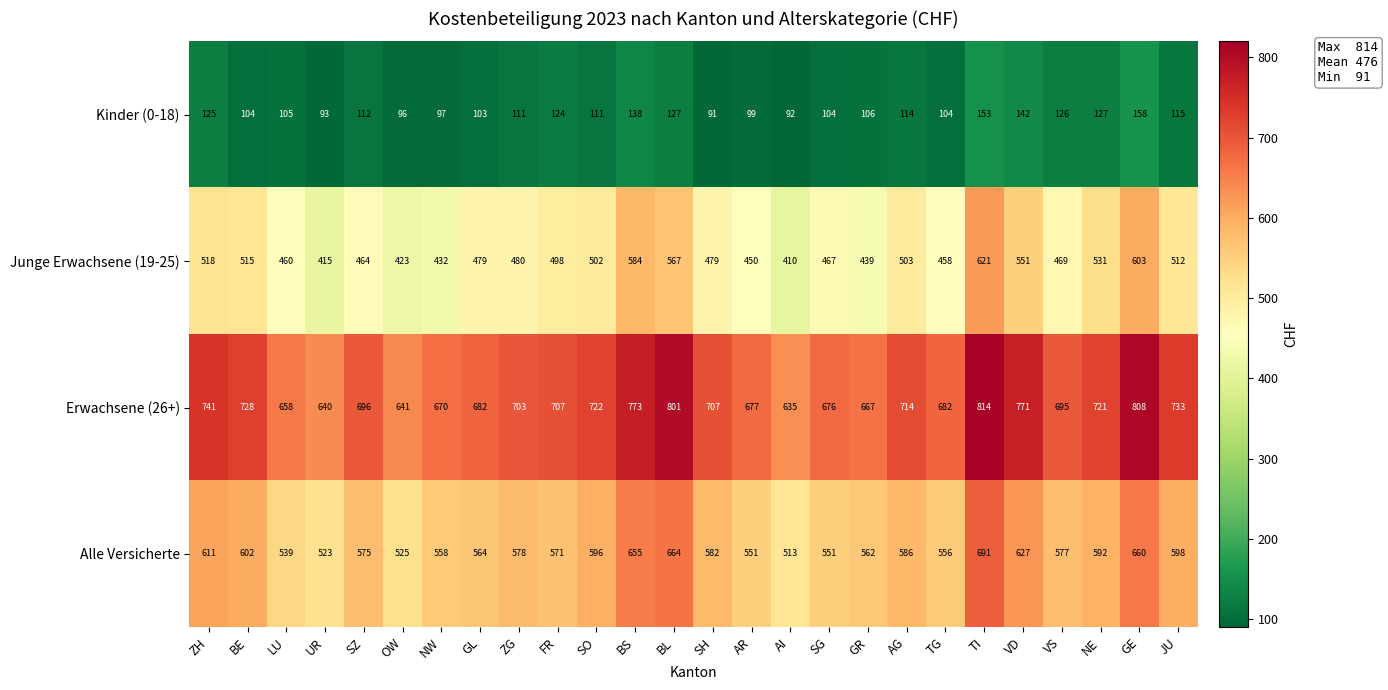

How many data points does each series have?

26